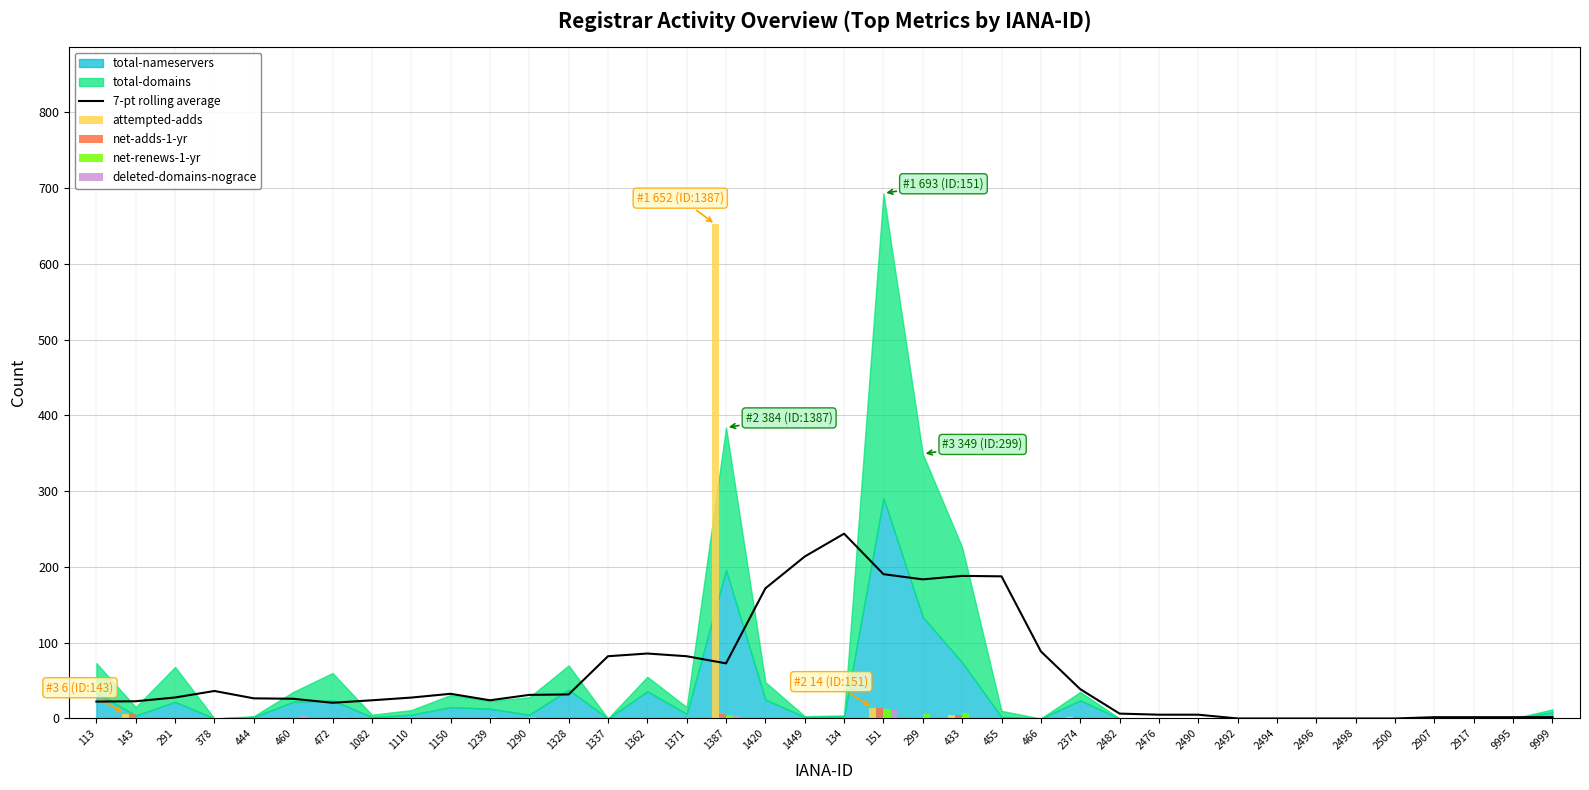

Where is deleted-domains-nograce nearest to the value 5?

1387